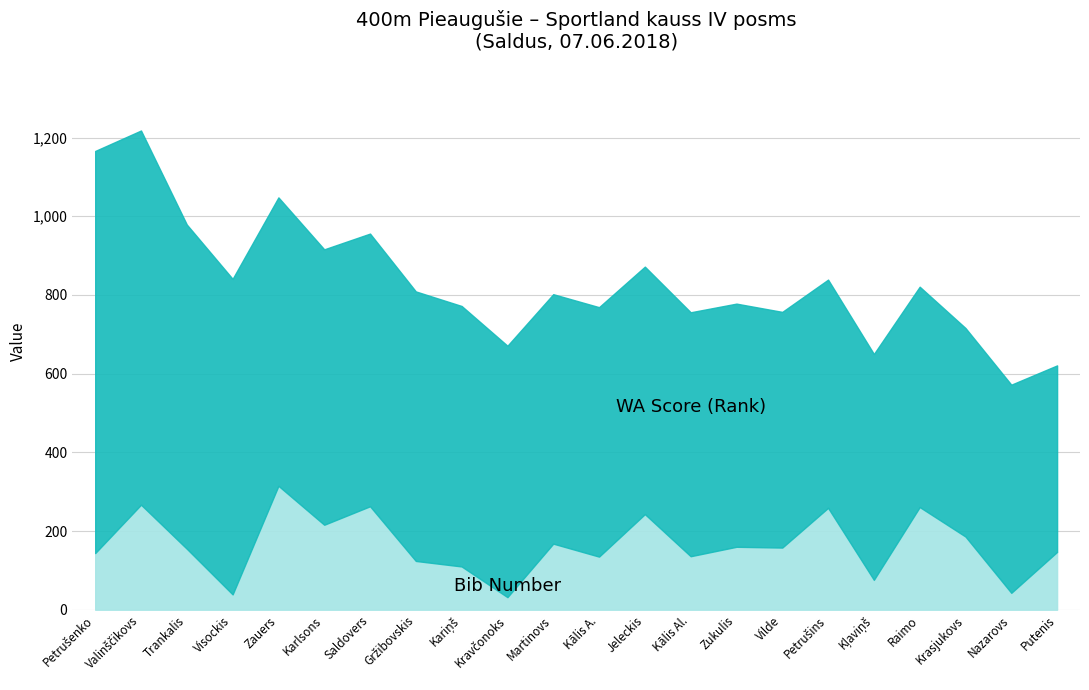

Does the chart display data point markers on the line(s)?

No